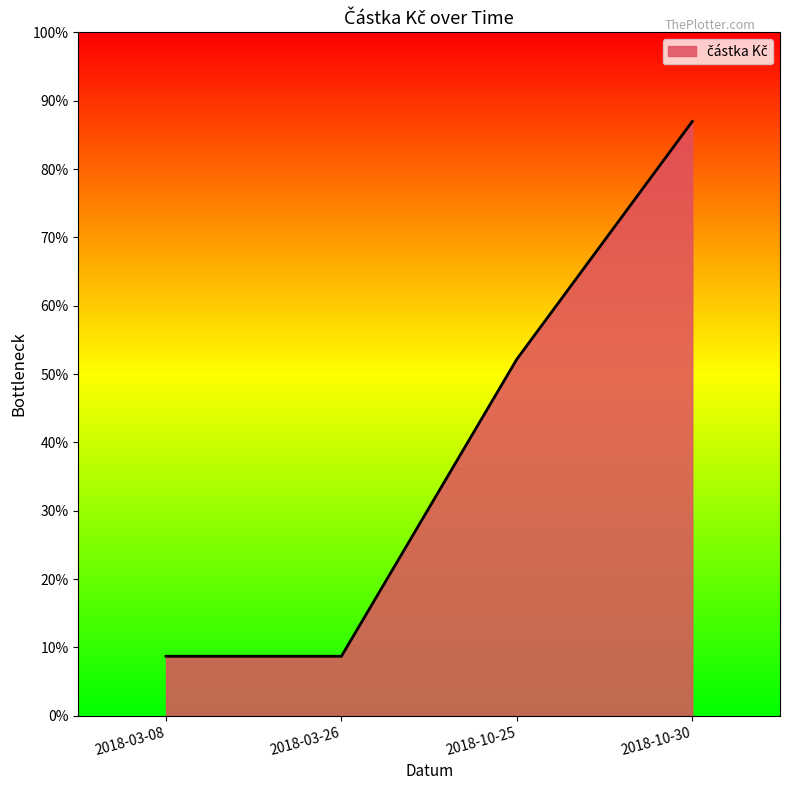

Reading left to right, what are all the values shown in this chart?

2018-03-08=5000	2018-03-26=5000	2018-10-25=30000	2018-10-30=50000